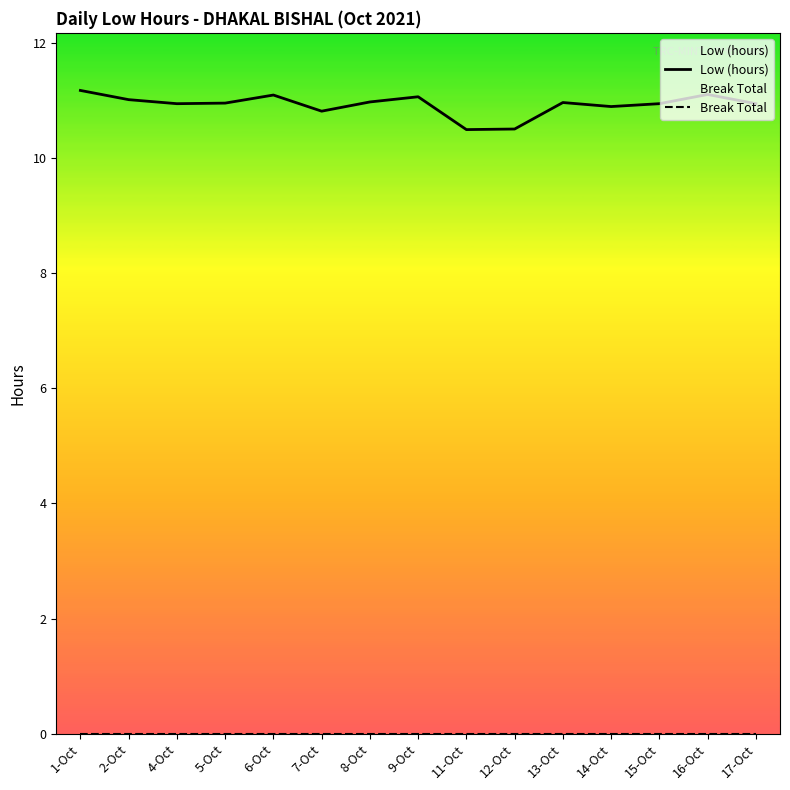

What position from the right is 9-Oct?

8